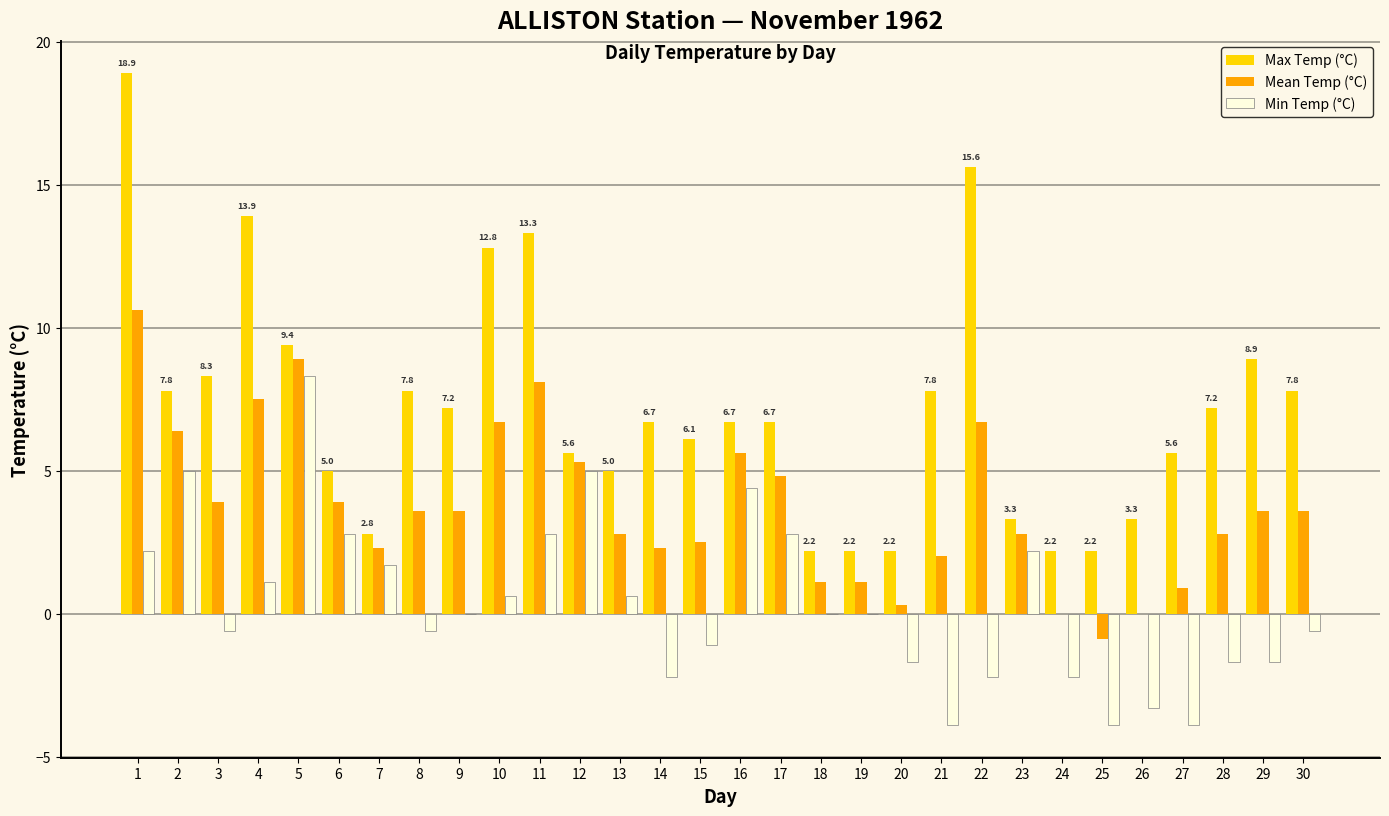

Is the value of Max Temp (°C) at 13 greater than the value of Min Temp (°C) at 27?

Yes